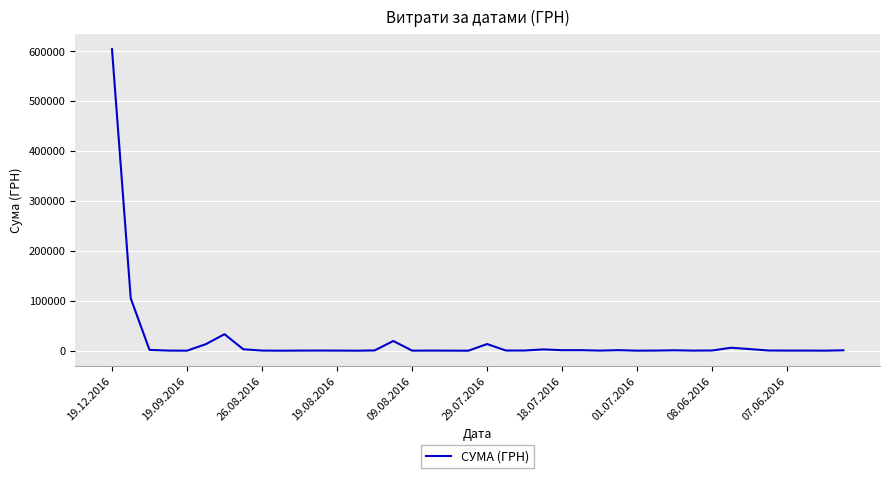

What is the greatest value displayed?

604361.3